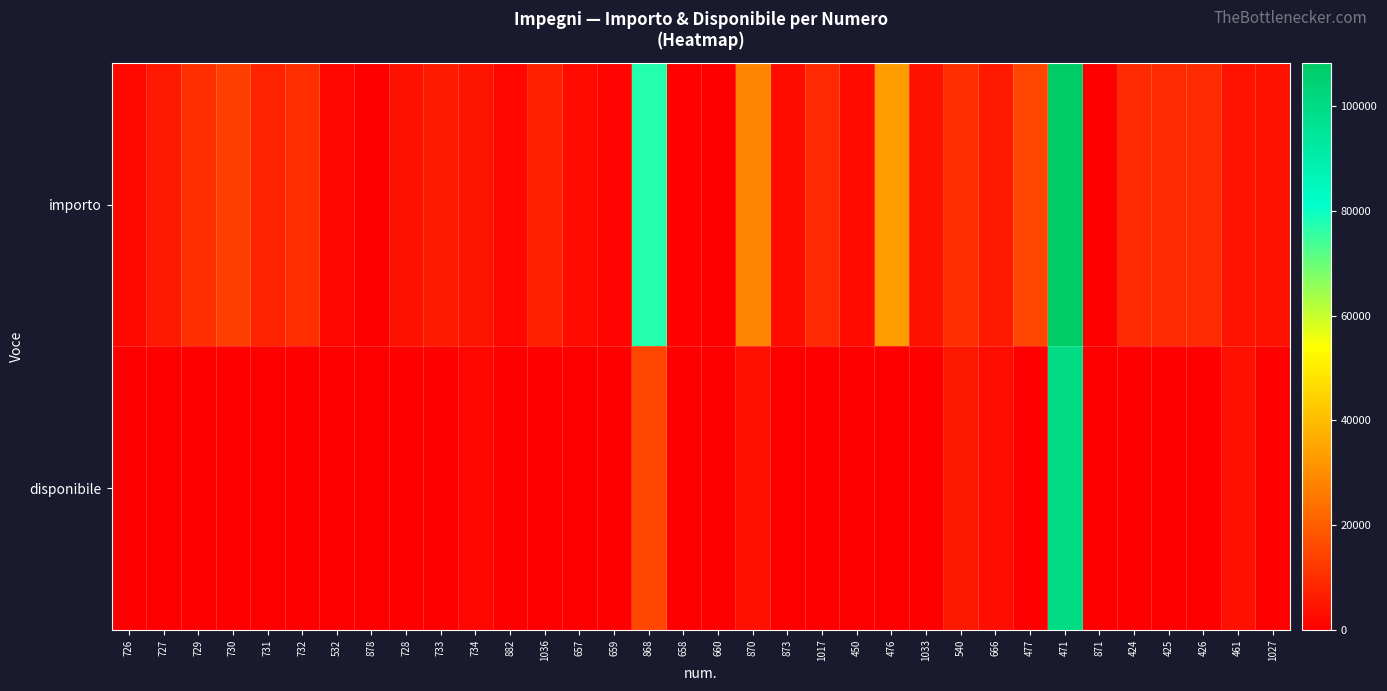

What is the difference between the highest and lowest values at 730?

13660.8